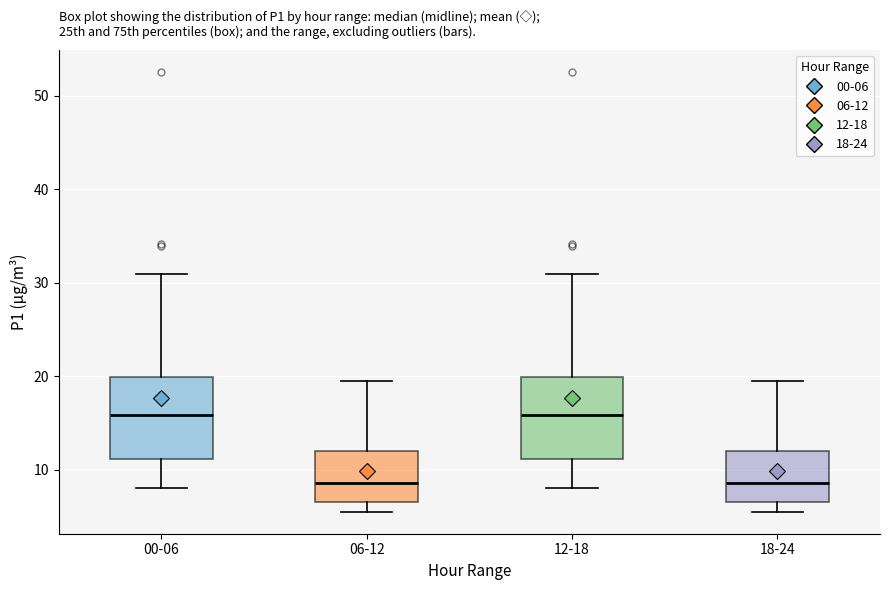

Reading left to right, transcribe this box plot: for each box, give where its median line is, the range the box spans, and where its two whiskers end, as read against the y-axis. The values are not printed on the chart, so give them approximately, as read against the axis.

00-06: median 16, box 11 to 20, whiskers 8 to 31
06-12: median 9, box 7 to 12, whiskers 6 to 20
12-18: median 16, box 11 to 20, whiskers 8 to 31
18-24: median 9, box 7 to 12, whiskers 6 to 20